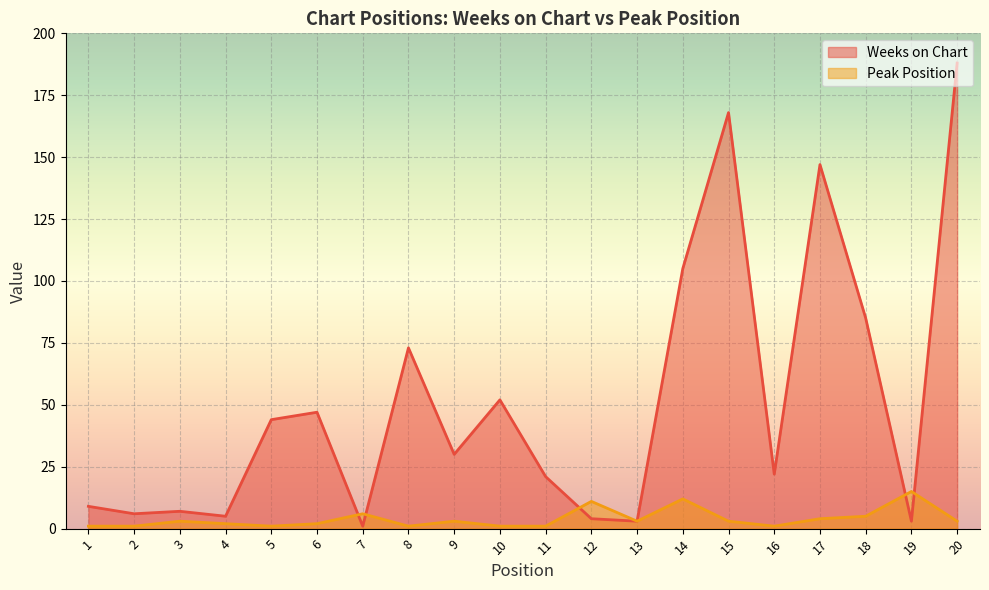

Rank the series at 1 from highest to lowest value.

Weeks on Chart, Peak Position